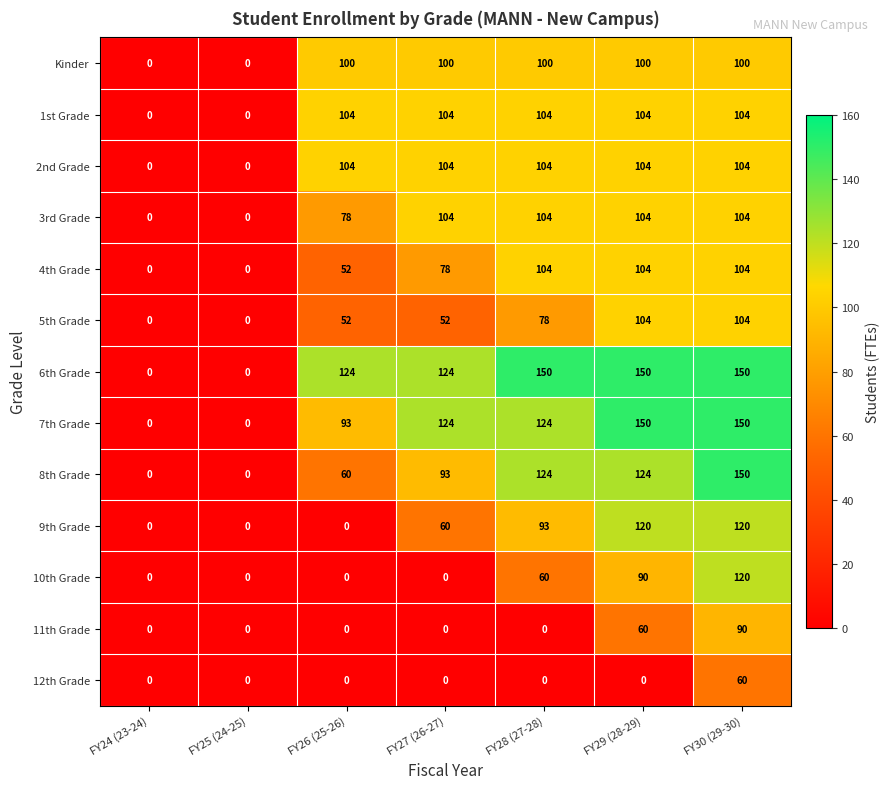

How many data points does each series have?

7